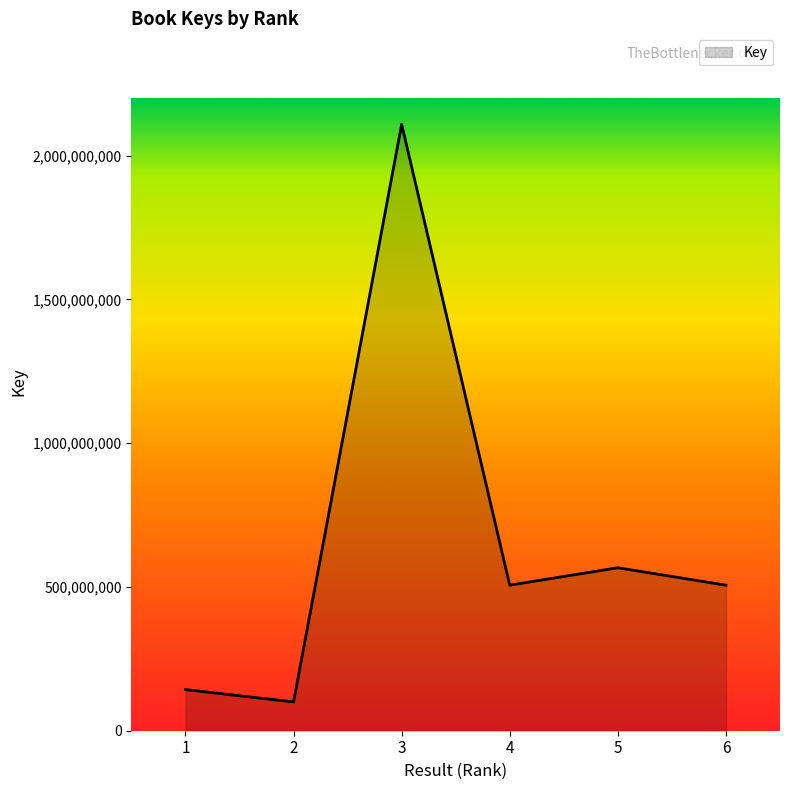

How many series are shown in this chart?

1